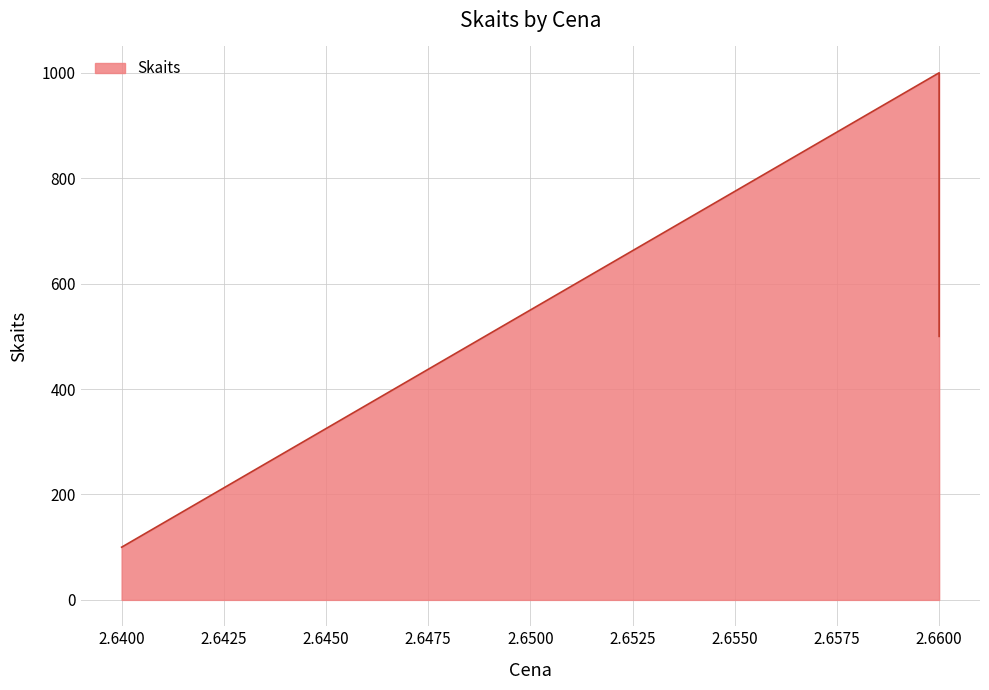

Reading left to right, what are all the values shown in this chart?

2.64=100	2.66=1000	2.66=500